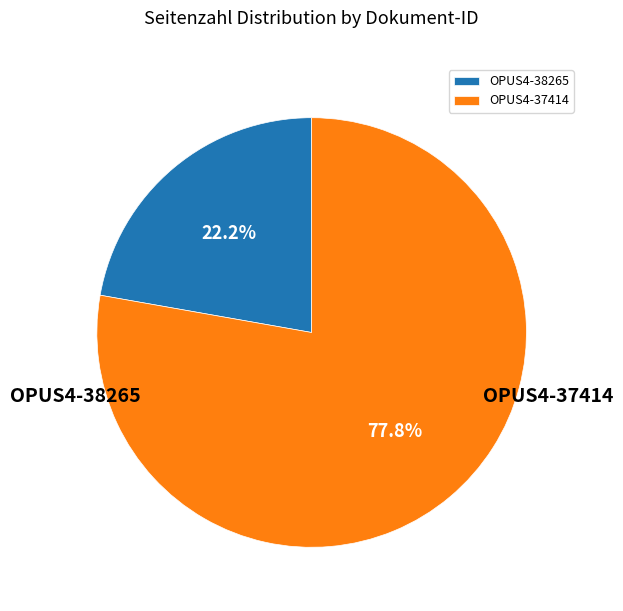

What is the ratio of the value at OPUS4-37414 to the value at OPUS4-38265?

3.5